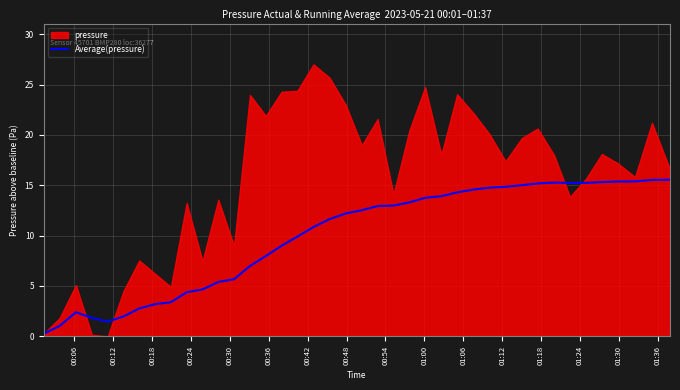

True or false: there are more than 0 points higher than both neighbors.

True